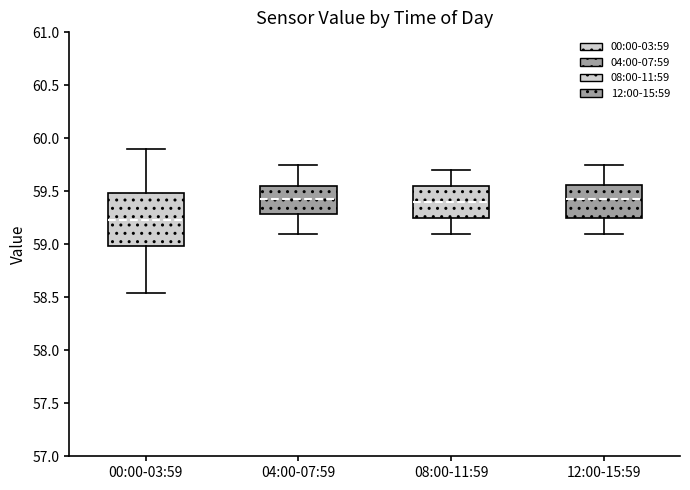

Reading left to right, read every box against the y-axis: the position of its median line, the range the box covers, and the ends of its whiskers. The values are not printed on the chart, so give them approximately, as read against the axis.

00:00-03:59: median 59.25, box 59.00 to 59.50, whiskers 58.55 to 59.90
04:00-07:59: median 59.45, box 59.30 to 59.55, whiskers 59.10 to 59.75
08:00-11:59: median 59.40, box 59.25 to 59.55, whiskers 59.10 to 59.70
12:00-15:59: median 59.45, box 59.25 to 59.55, whiskers 59.10 to 59.75